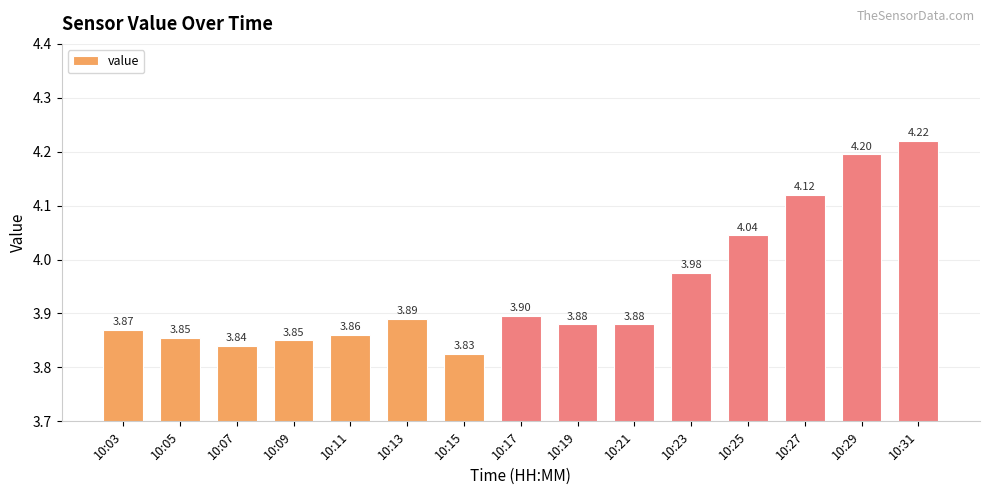

Read the value at 10:13.

3.9